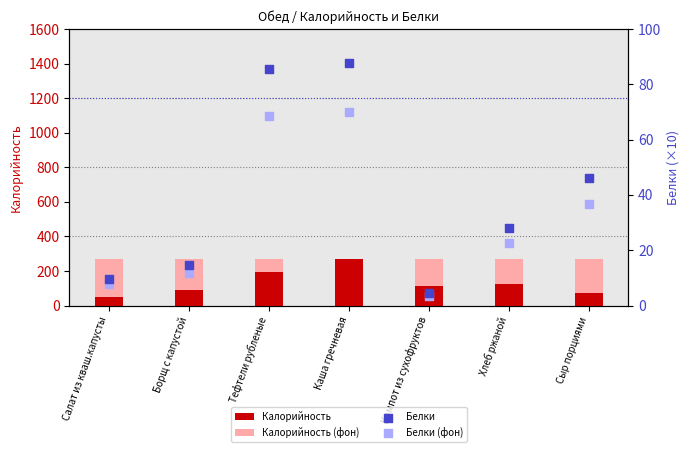

What are all the series names shown in the legend?

Калорийность, Калорийность (фон), Белки, Белки (фон)